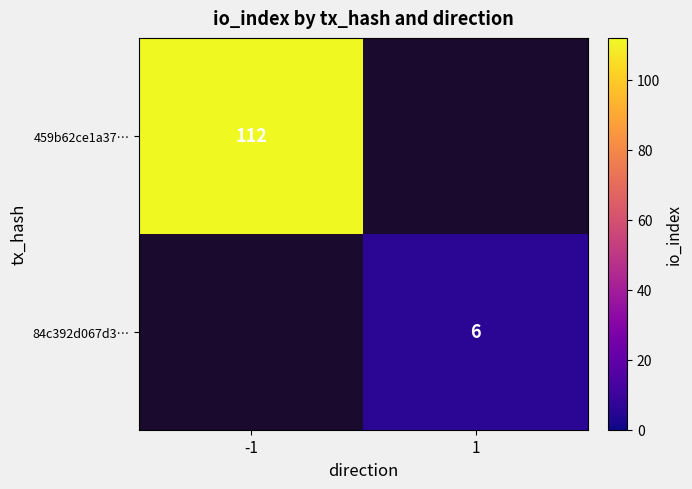

Is it true that 459b62ce1a37… equals 47 at -1?

False